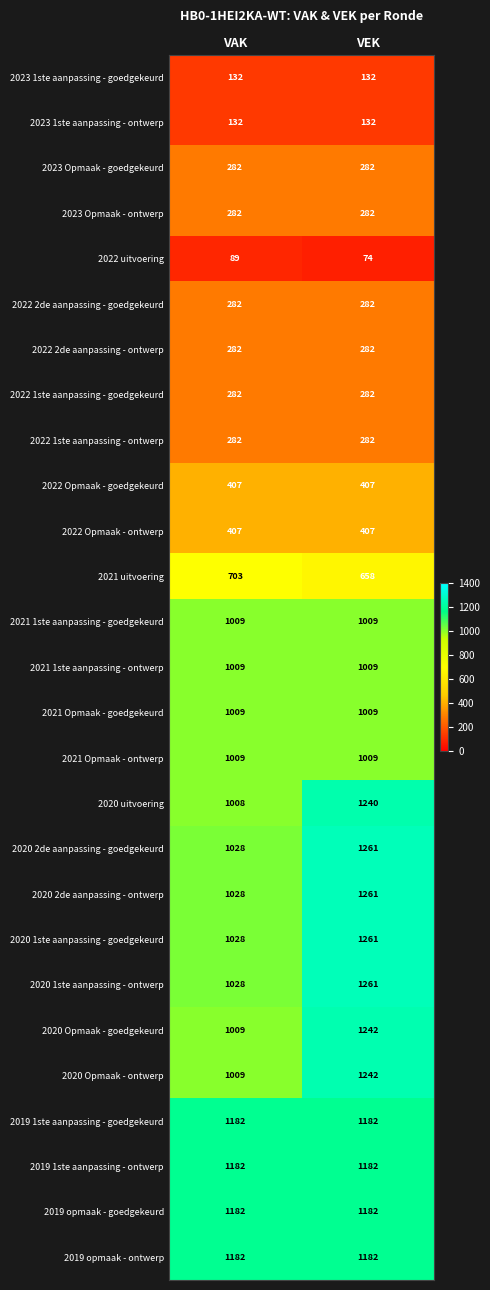

What is the maximum value shown in the chart?

1261